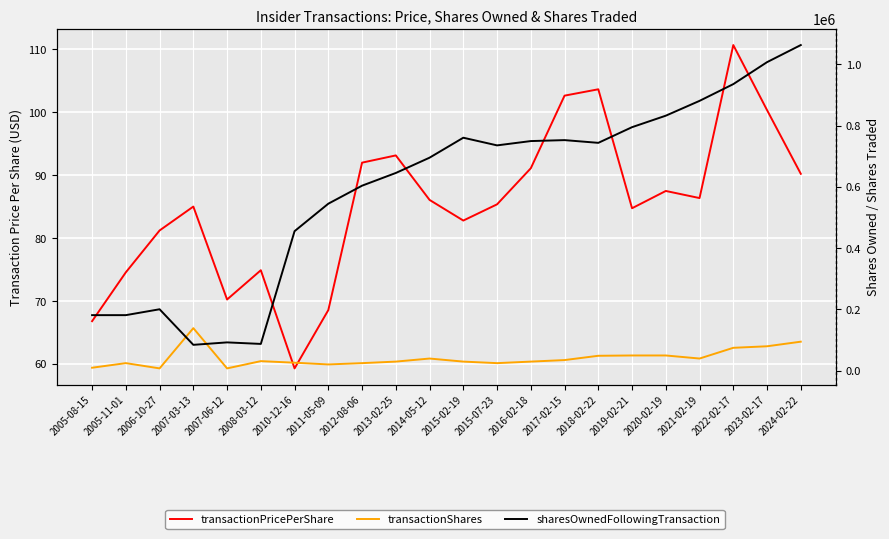

Count the number of categories in the chart.

22